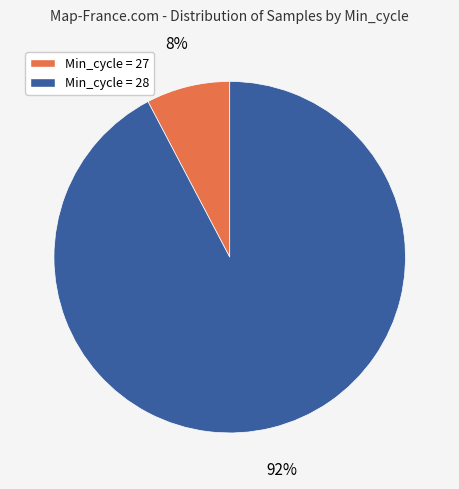

Does any single category account for the majority?

Yes